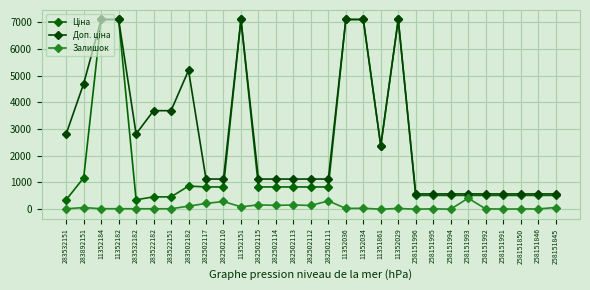

What is the total value across all series at 11351861?

4744.4